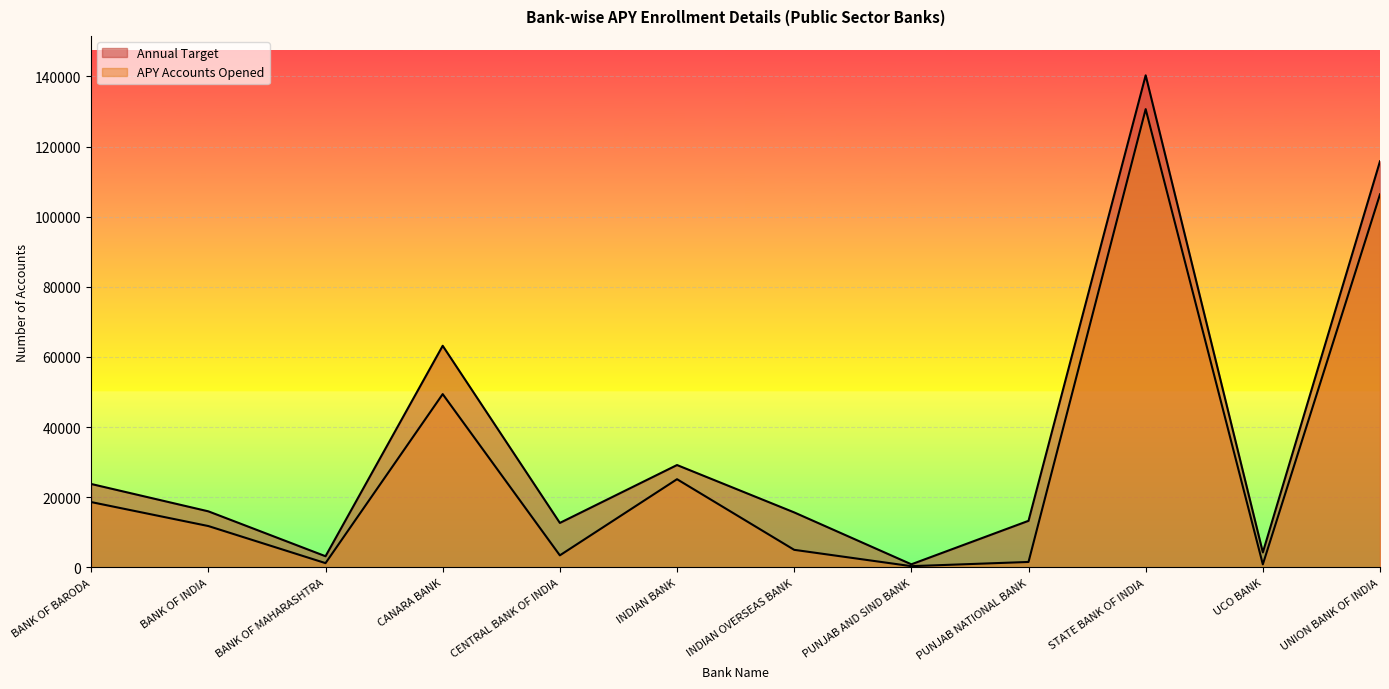

What is the sum of all APY Accounts Opened values?

354606